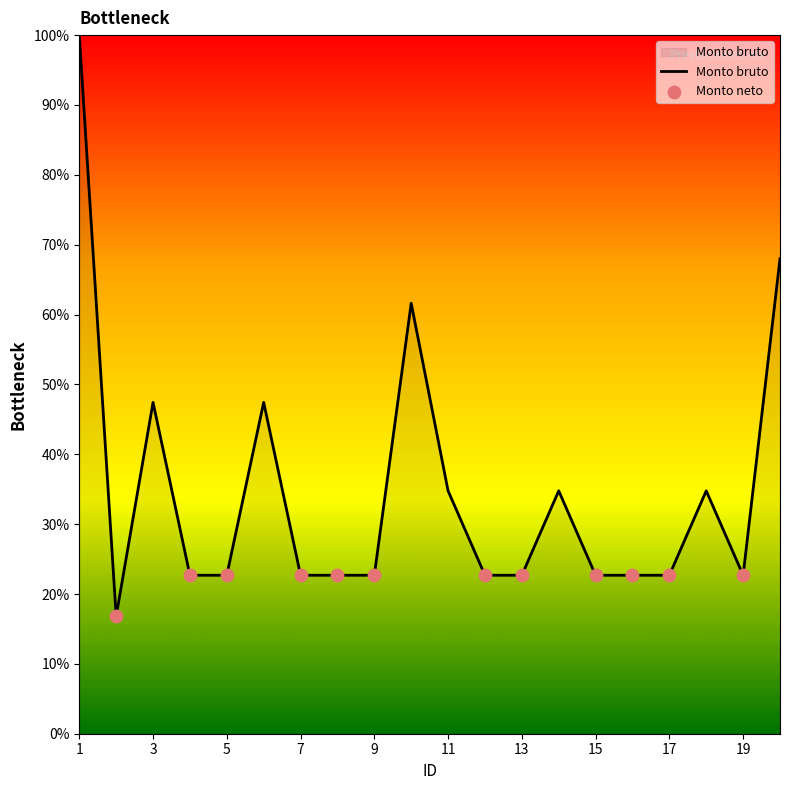

What is the maximum value shown in the chart?

100.0